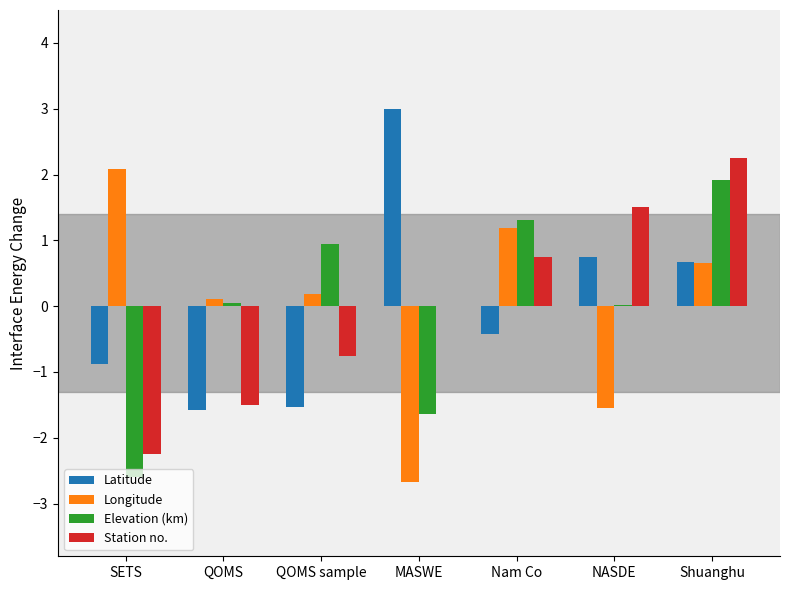

Which series has the widest spread of values?

Longitude